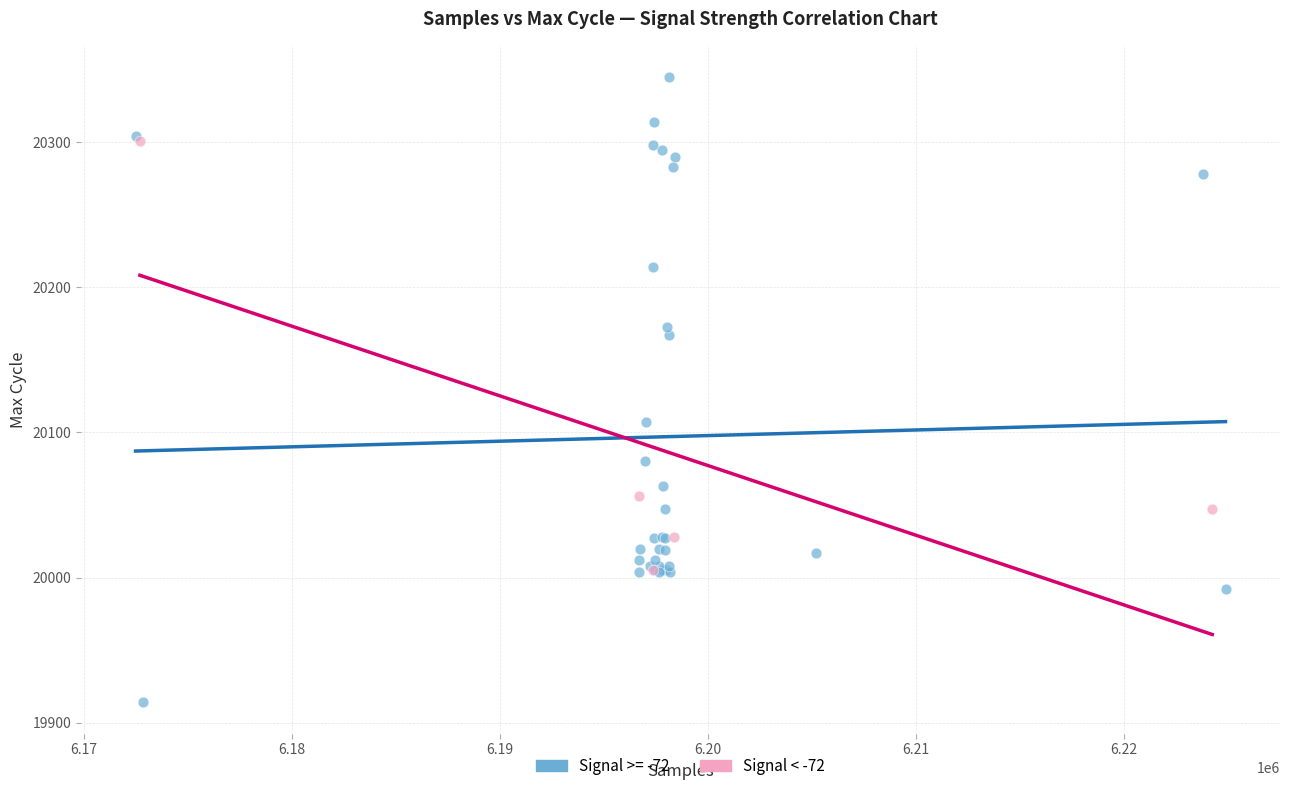

Which series reaches the maximum Y coordinate?

Signal >= -72